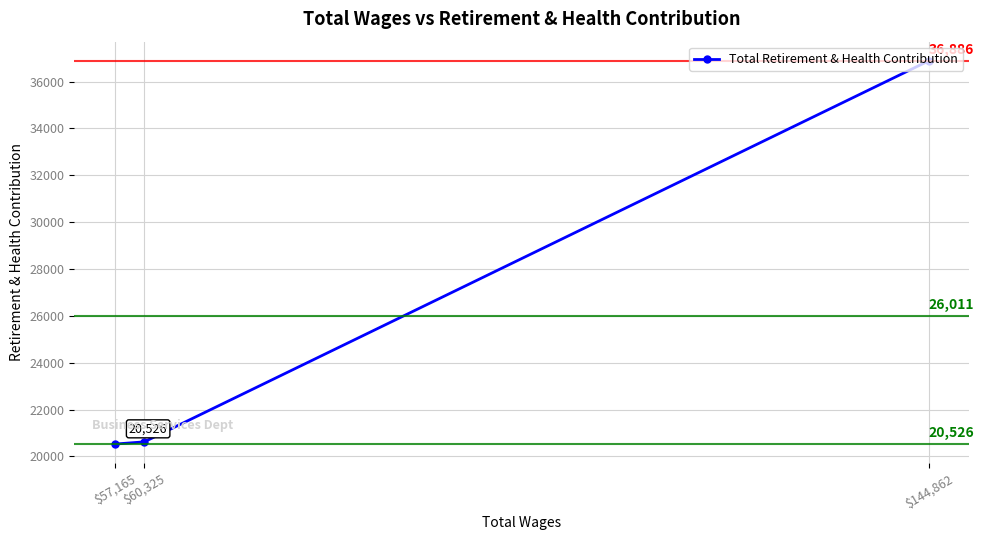

What is the value of the 2nd point from the left?

20620